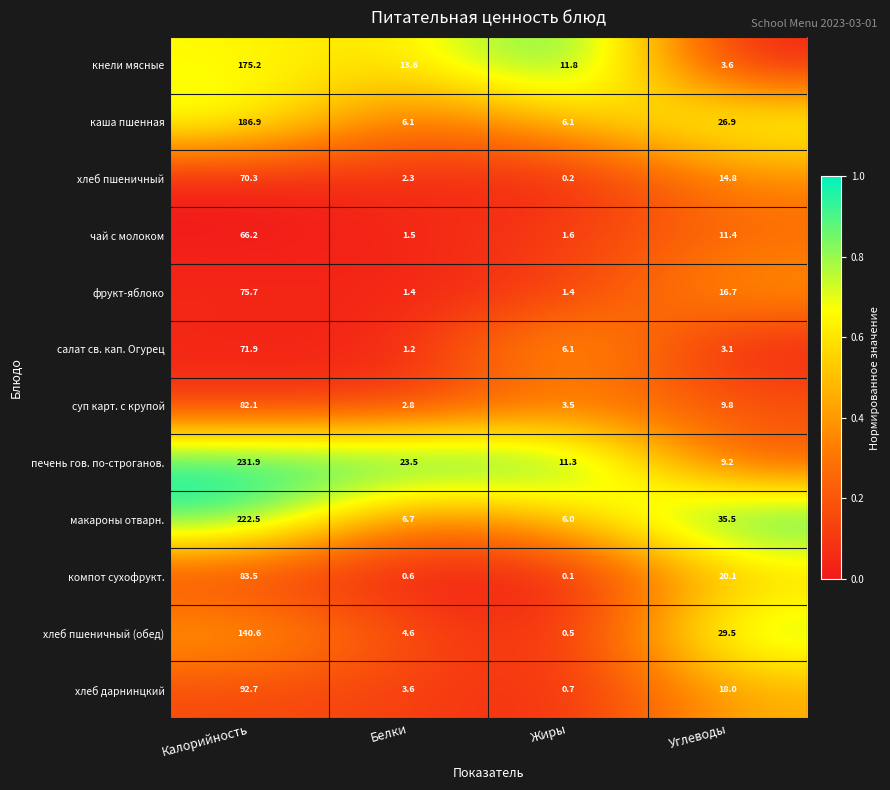

What is the total value across all series at Жиры?

49.3